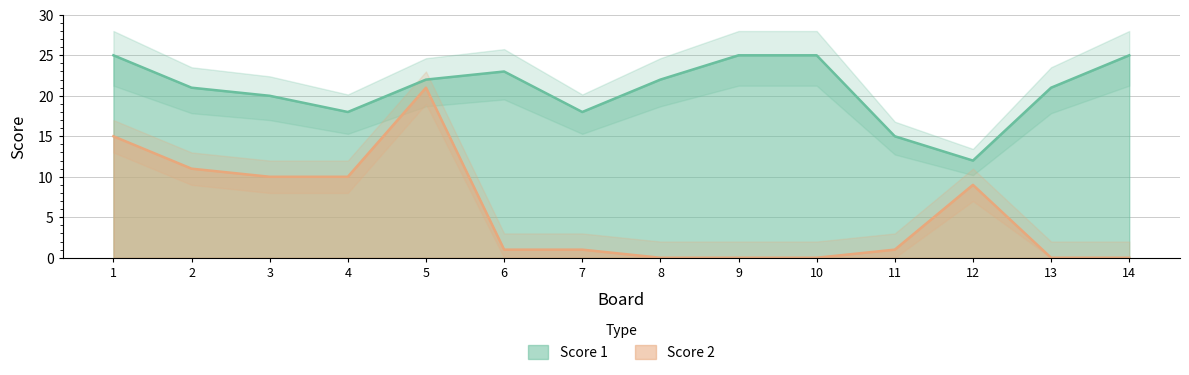

Count the number of categories in the chart.

14